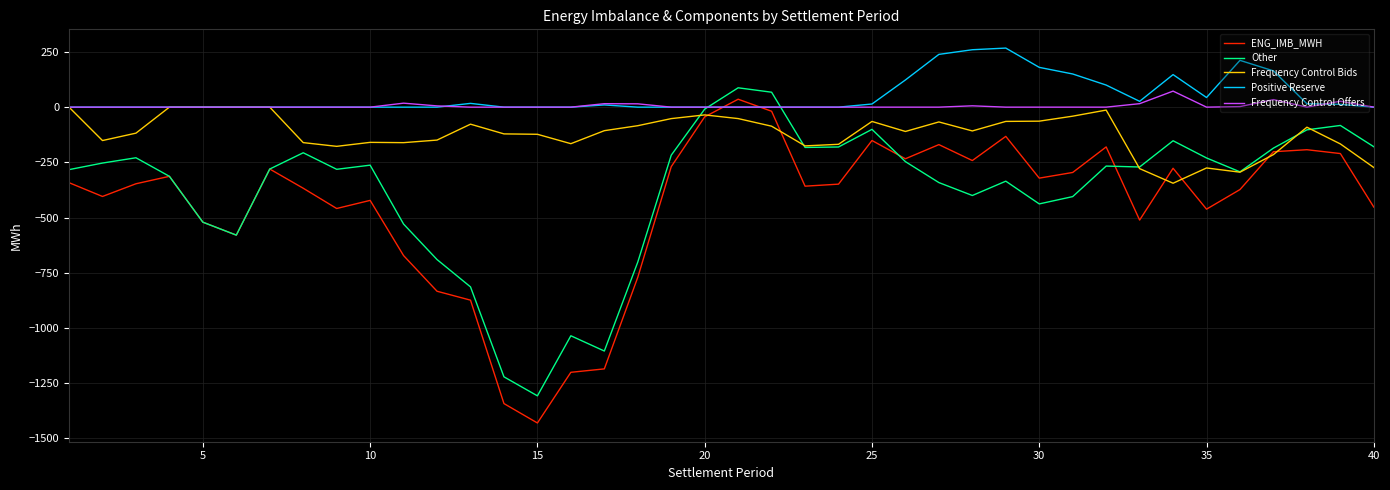

What is the minimum value shown in the chart?

-1430.3